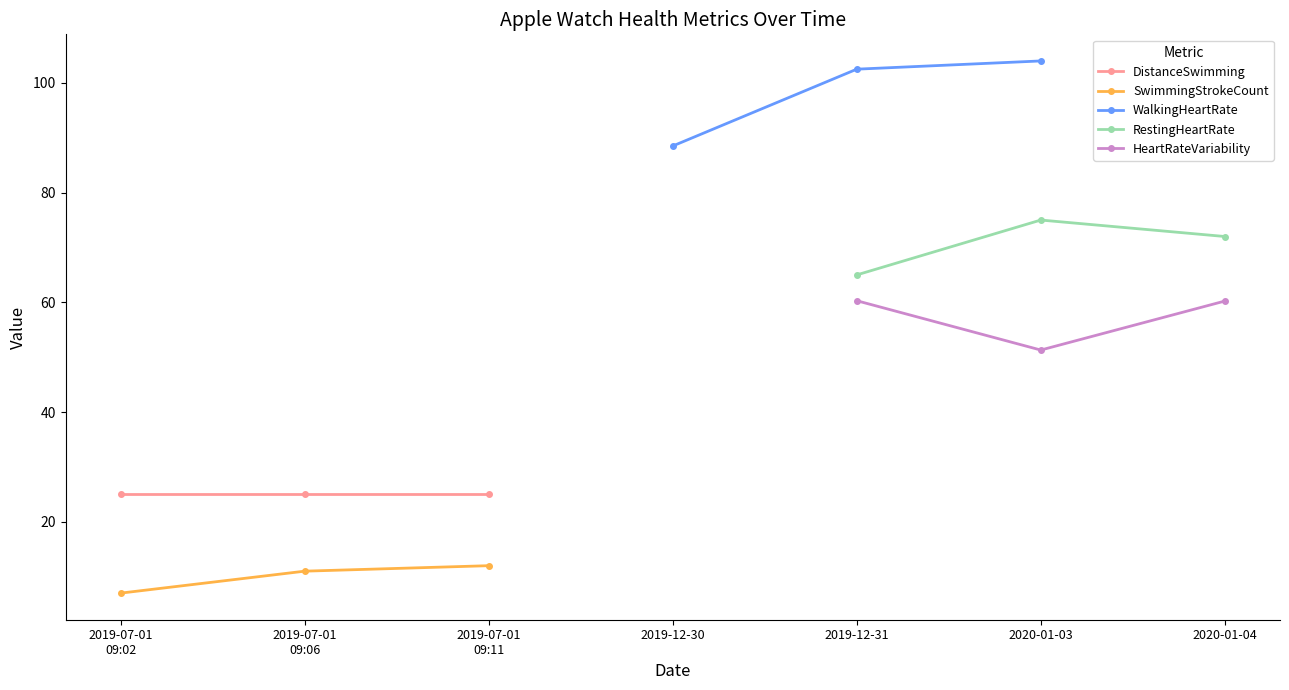

What are all the series names shown in the legend?

DistanceSwimming, SwimmingStrokeCount, WalkingHeartRate, RestingHeartRate, HeartRateVariability